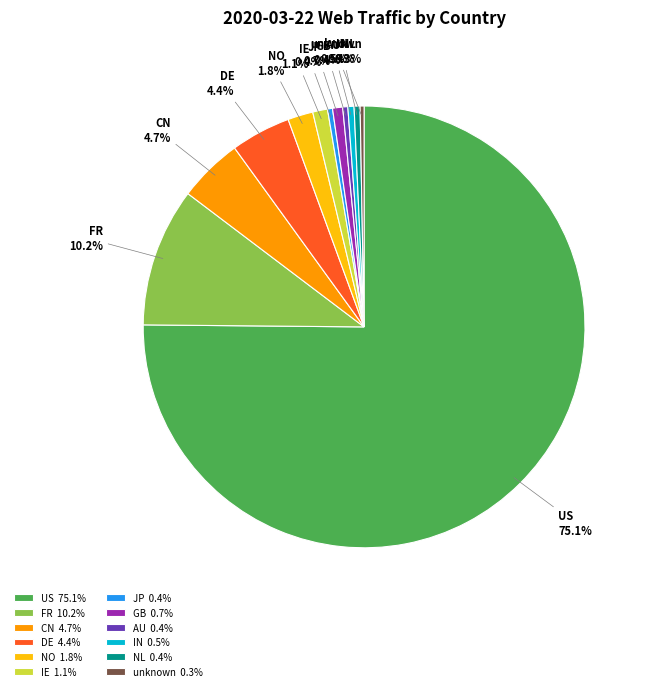

How much of the chart is everything except IE?

98.9%